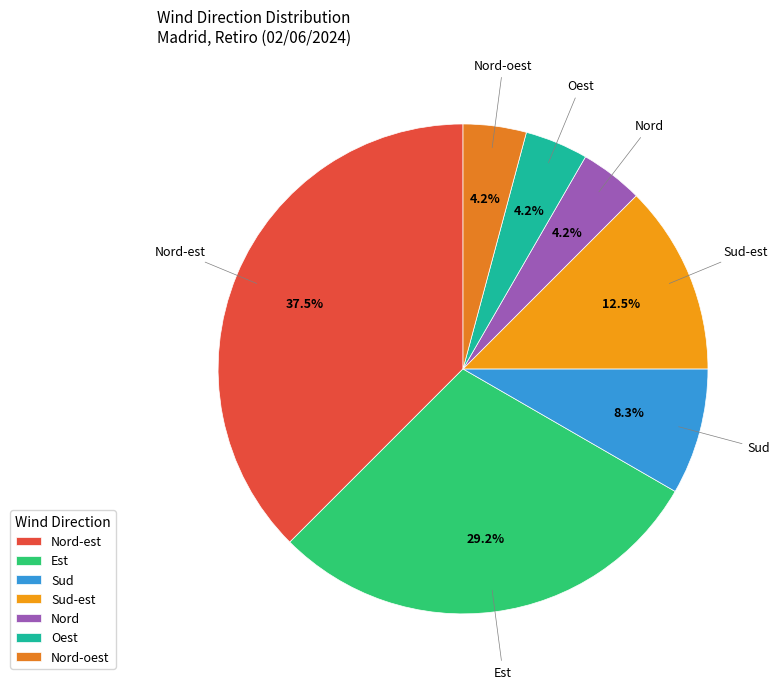

True or false: Sud-est accounts for 7% of the total.

False